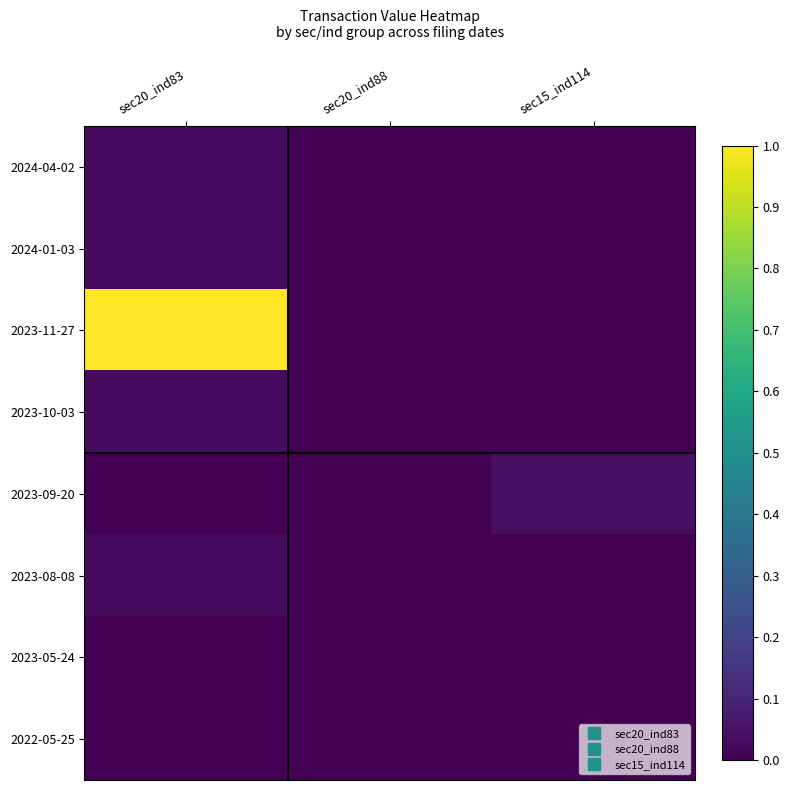

Reading left to right, transcribe all the data shown in this chart.

2024-04-02: sec20_ind83=0.0	sec20_ind88=0.0	sec15_ind114=0.0
2024-01-03: sec20_ind83=0.0	sec20_ind88=0.0	sec15_ind114=0.0
2023-11-27: sec20_ind83=1.0	sec20_ind88=0.0	sec15_ind114=0.0
2023-10-03: sec20_ind83=0.0	sec20_ind88=0.0	sec15_ind114=0.0
2023-09-20: sec20_ind83=0.0	sec20_ind88=0.0	sec15_ind114=0.0
2023-08-08: sec20_ind83=0.0	sec20_ind88=0.0	sec15_ind114=0.0
2023-05-24: sec20_ind83=0.0	sec20_ind88=0.0	sec15_ind114=0.0
2022-05-25: sec20_ind83=0.0	sec20_ind88=0.0	sec15_ind114=0.0